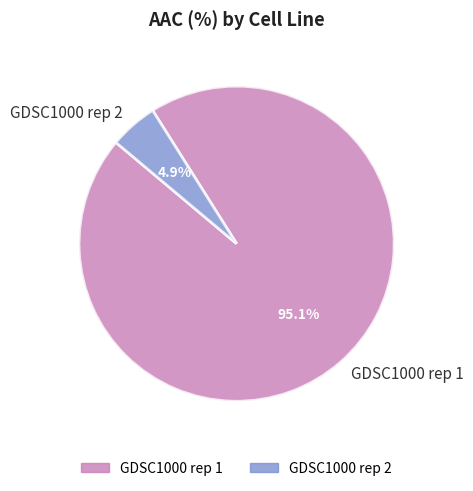

How many segments does this pie chart have?

2